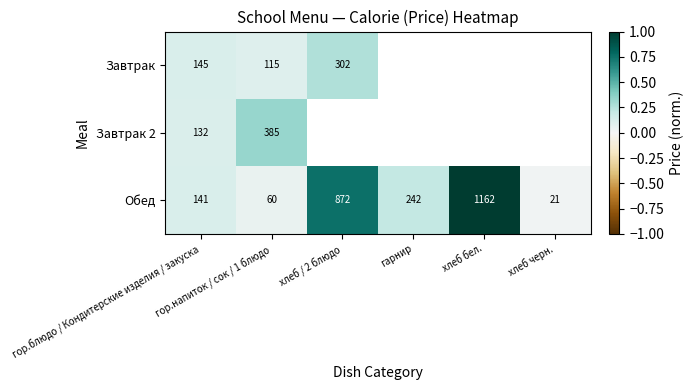

At which category is the sum across all series the highest?

гор.напиток / сок / 1 блюдо